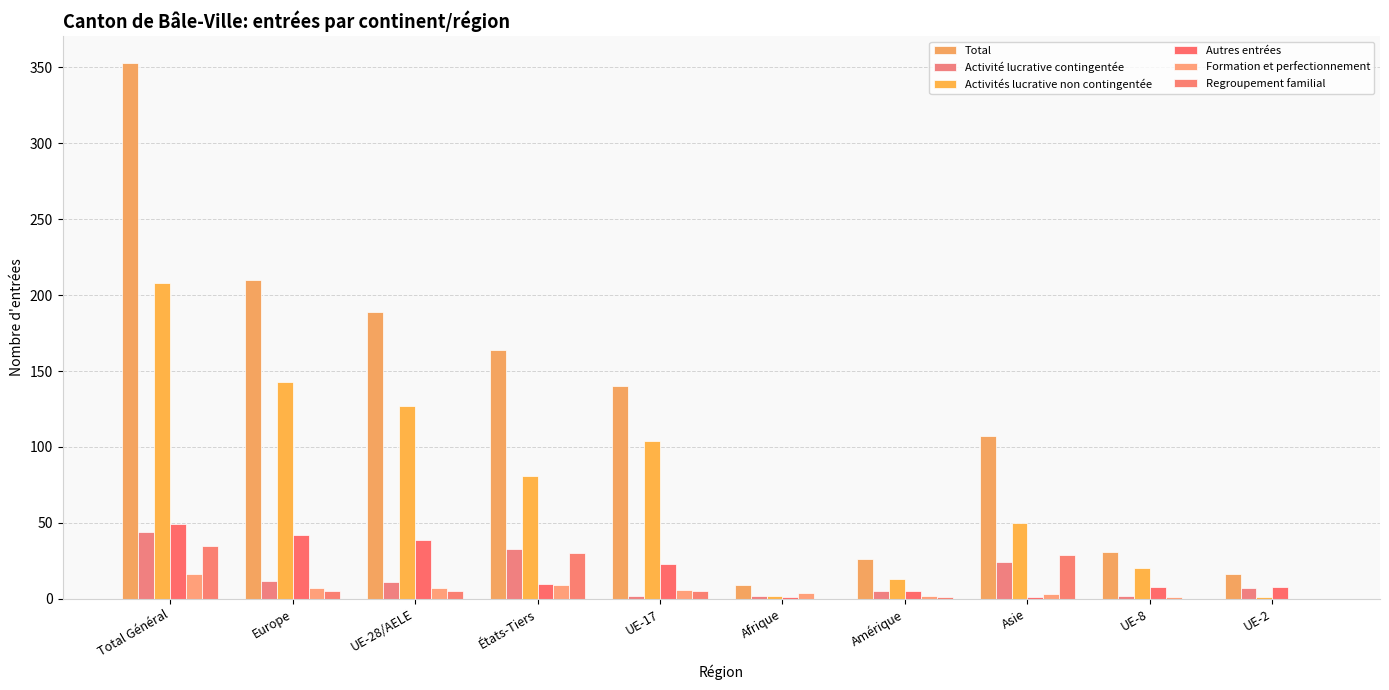

Which series has the largest total across all categories?

Total